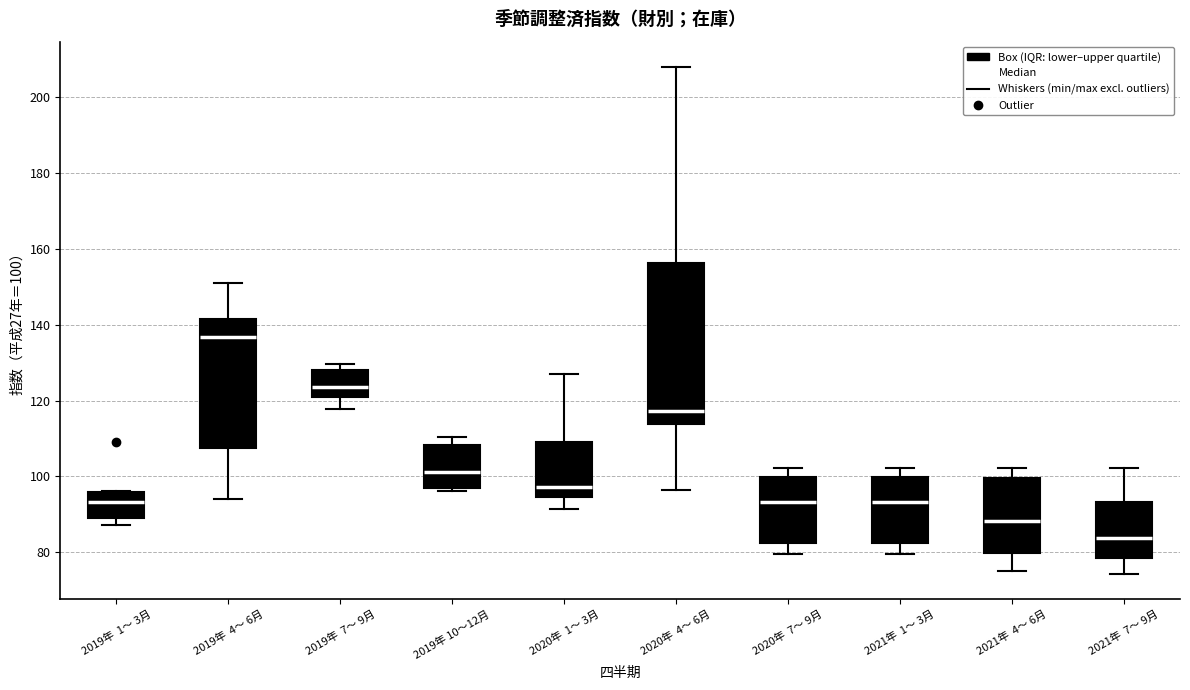

Where is the upper edge of the box for 2019年 4～ 6月 on the y-axis? The values are not printed on the chart, so give them approximately, as read against the axis.

142